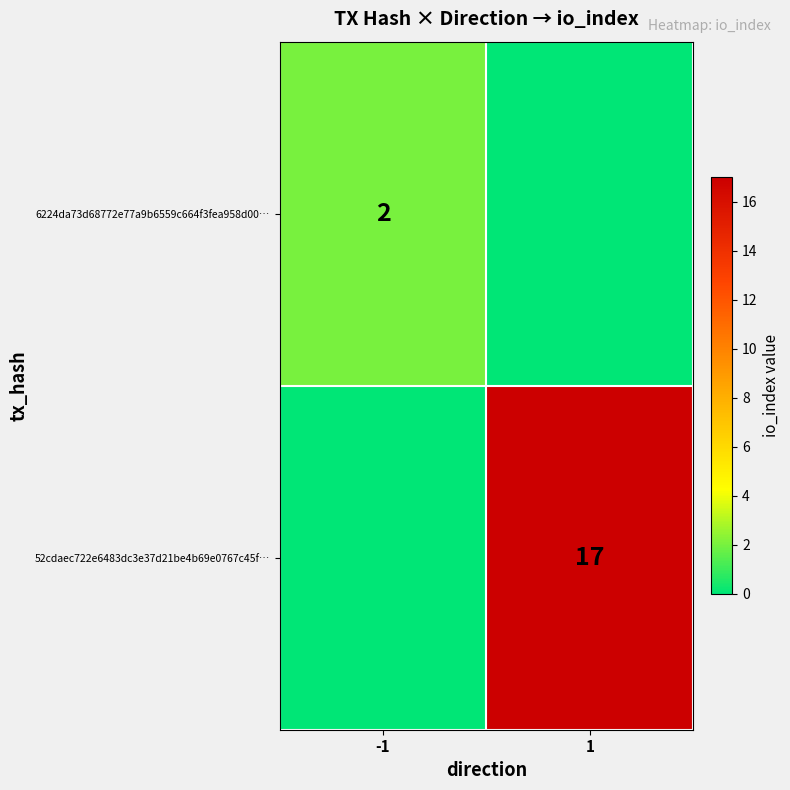

True or false: 6224da73d68772e77a9b6559c664f3fea958d00… has a value of 1 at -1.

False